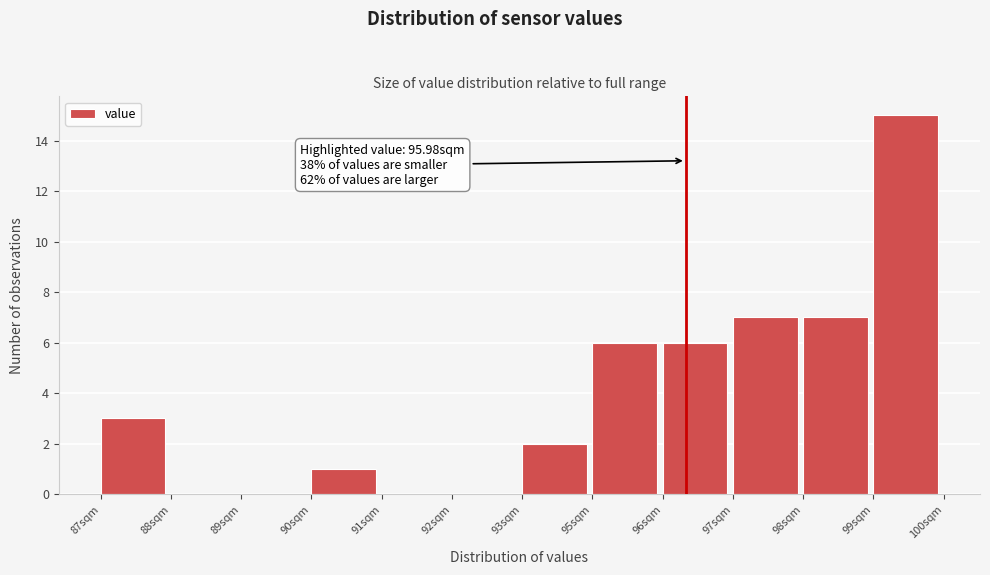

Reading right to left, list all the values displayed in this chart.

99sqm=15	98sqm=7	97sqm=7	96sqm=6	95sqm=6	93sqm=2	92sqm=0	91sqm=0	90sqm=1	89sqm=0	88sqm=0	87sqm=3